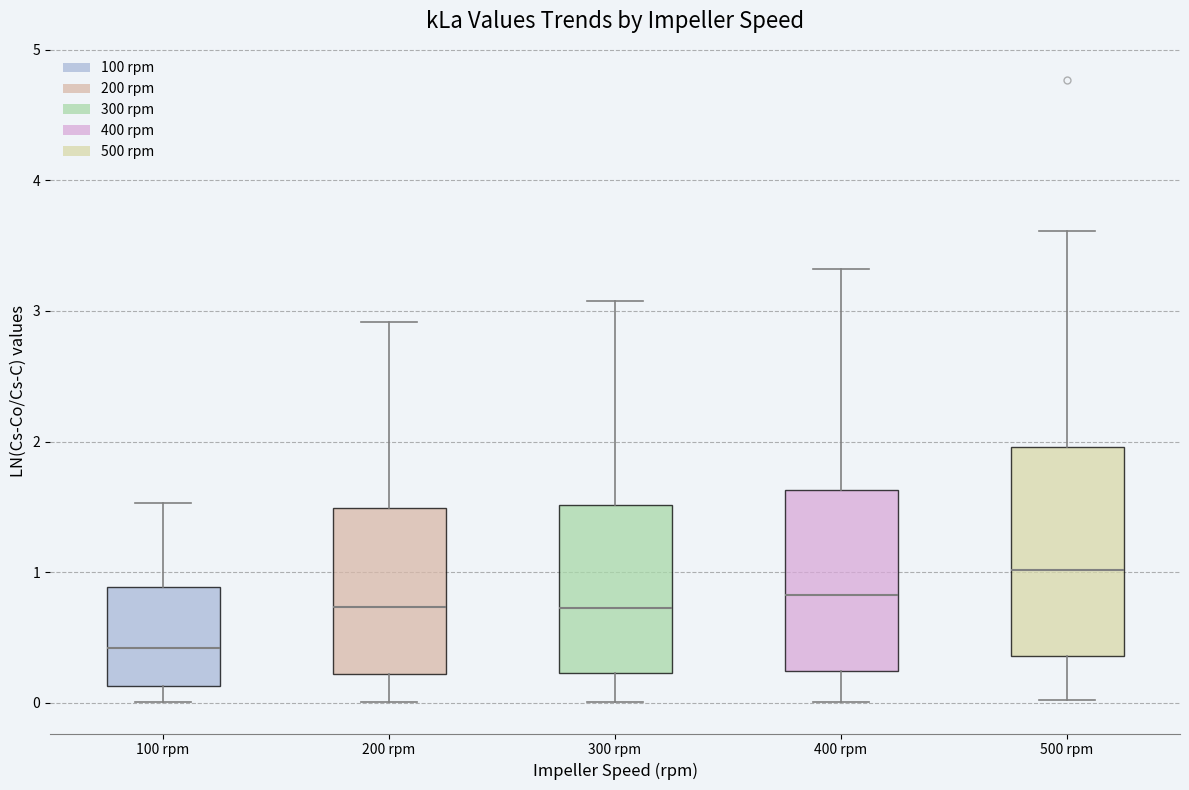

Which box is the tallest, from its lower edge to its upper edge?

500 rpm